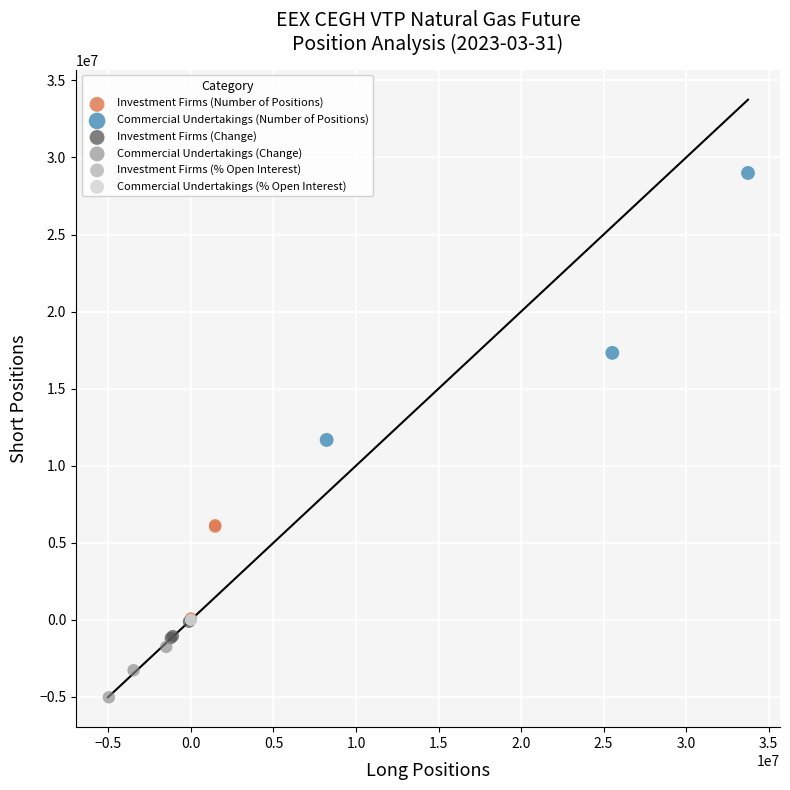

Which series has the largest Y range (max minus min)?

Commercial Undertakings (Number of Positions)